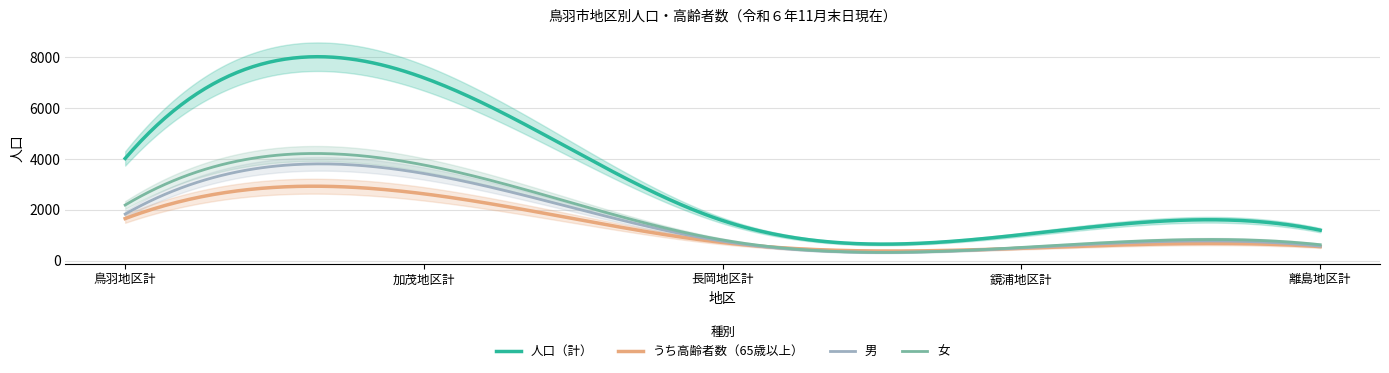

At which category does the chart reach its minimum across all series?

鏡浦地区計